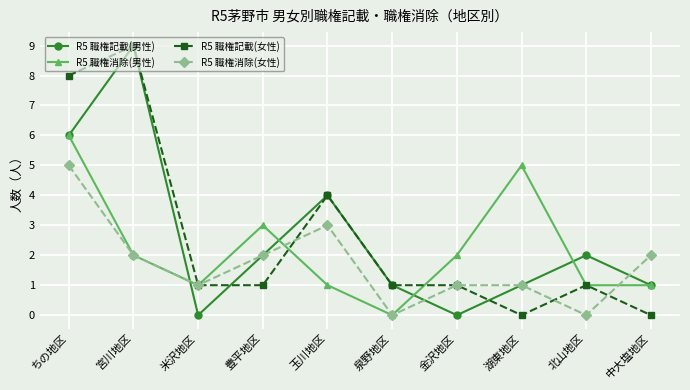

The value of R5 職権消除(女性) at 宮川地区 is 2. True or false?

True